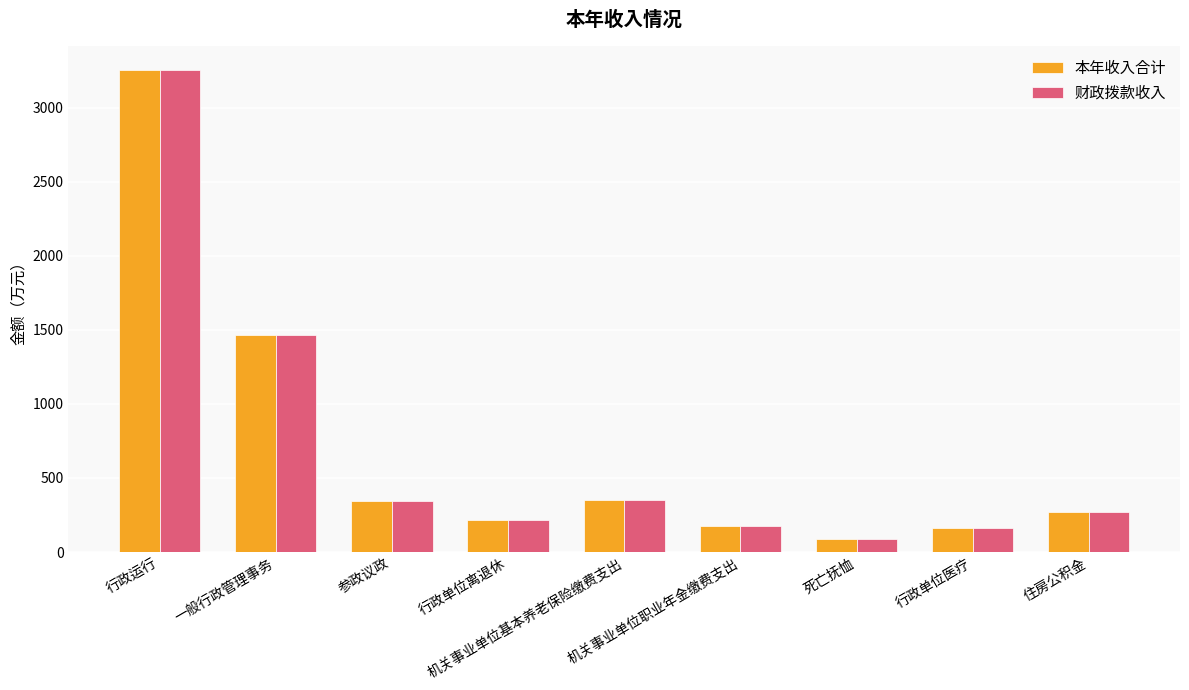

The 本年收入合计 series shows 582.0 at 机关事业单位基本养老保险缴费支出. True or false?

False